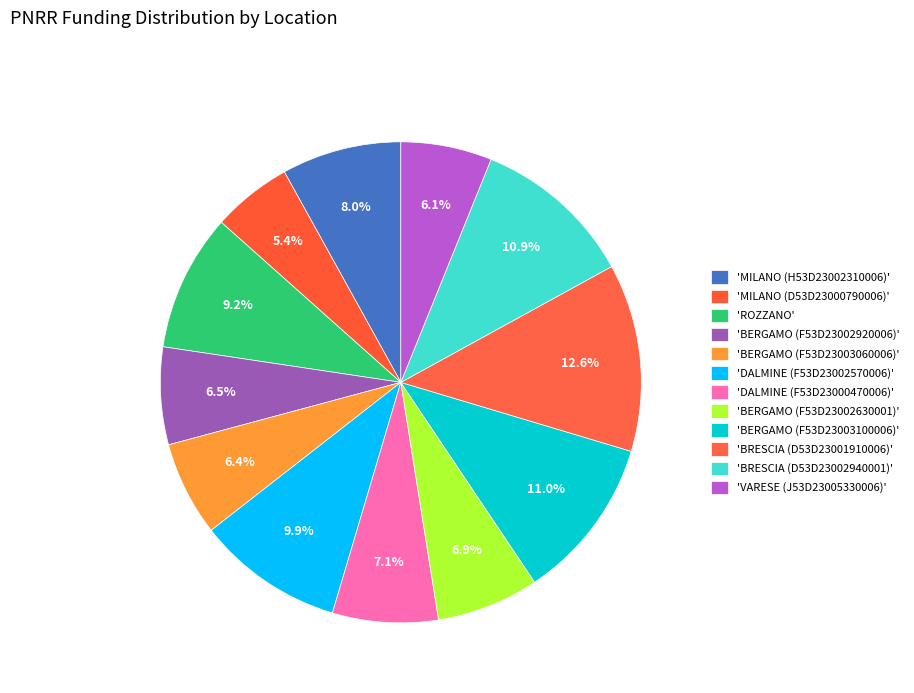

How many segments does this pie chart have?

12